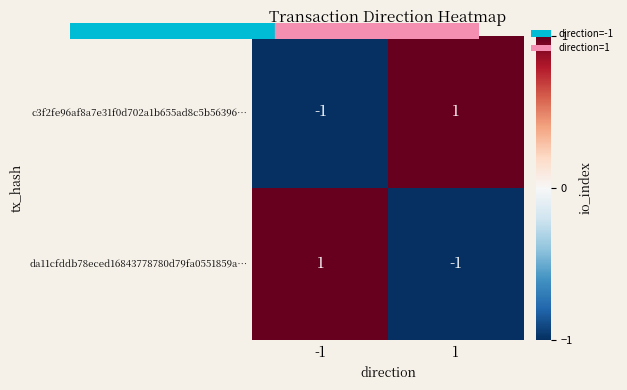

The value of da11cfddb78eced16843778780d79fa0551859a… at 1 is 0. True or false?

False